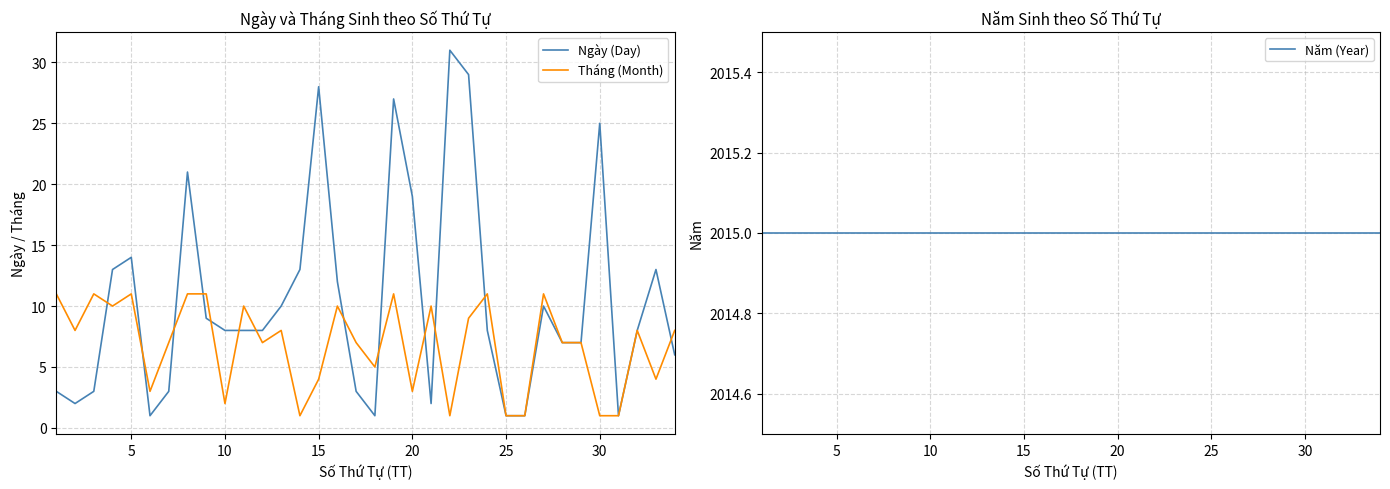

True or false: Tháng (Month) has more than 1 interior local peaks.

True